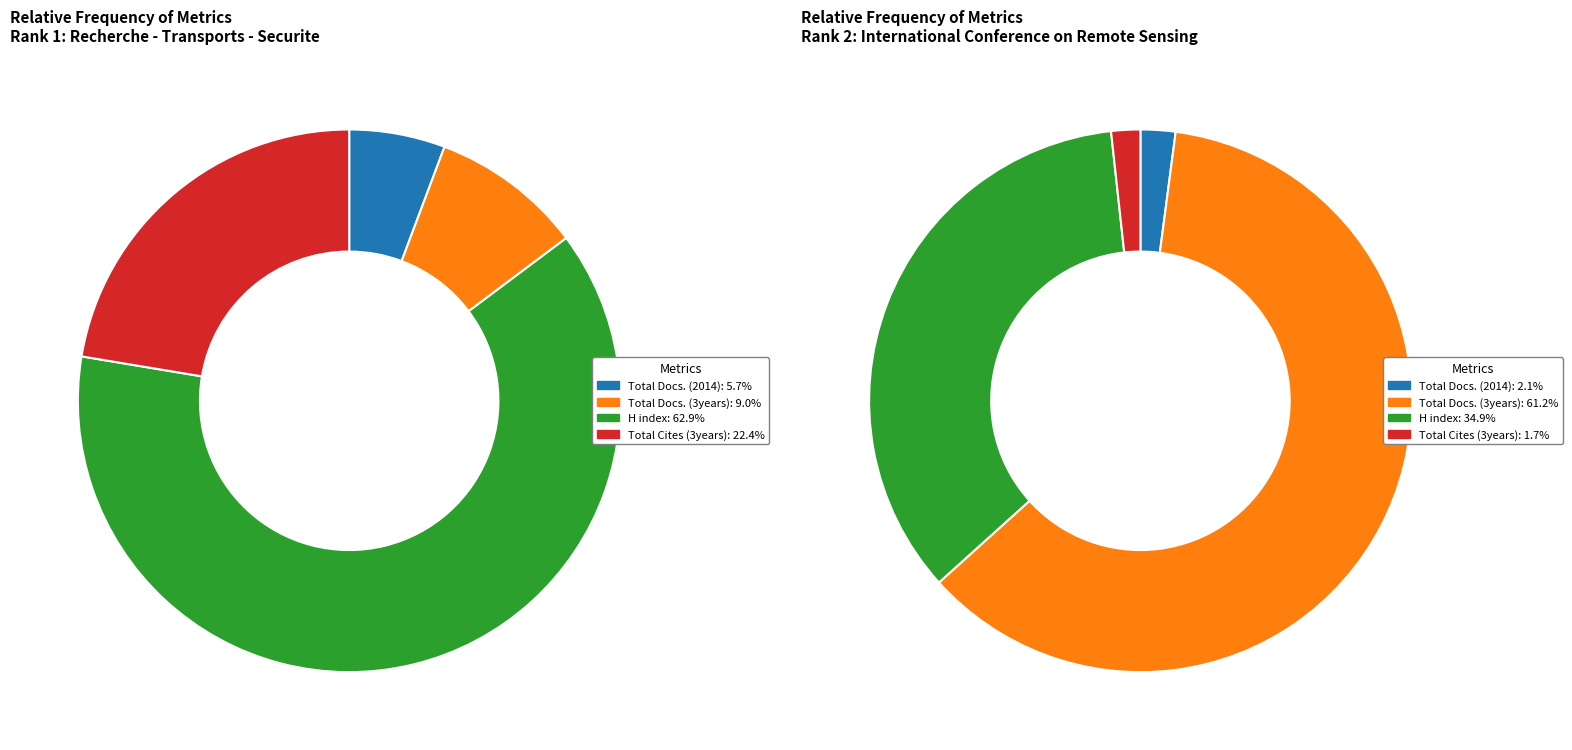

To the nearest percent, what is the combined percentage of Recherche - Transports - Securite and International Conference on Remote Sensing?

100%